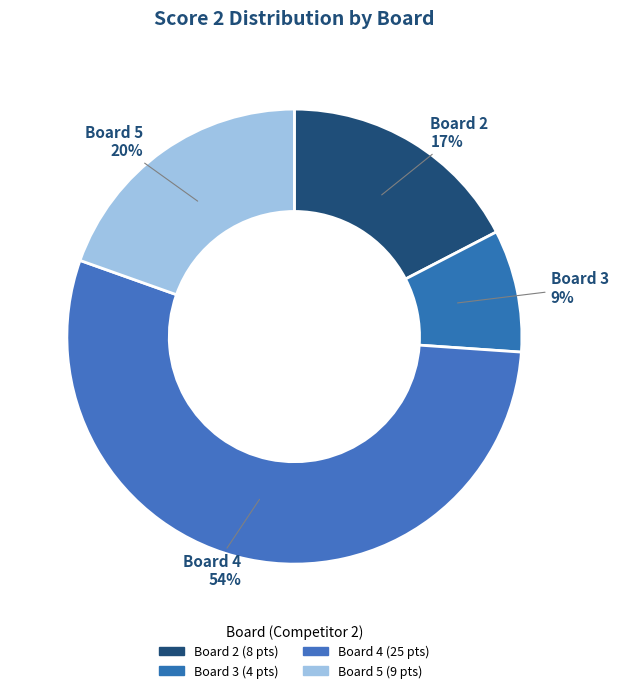

To the nearest percent, what portion does Board 4 represent?

54%